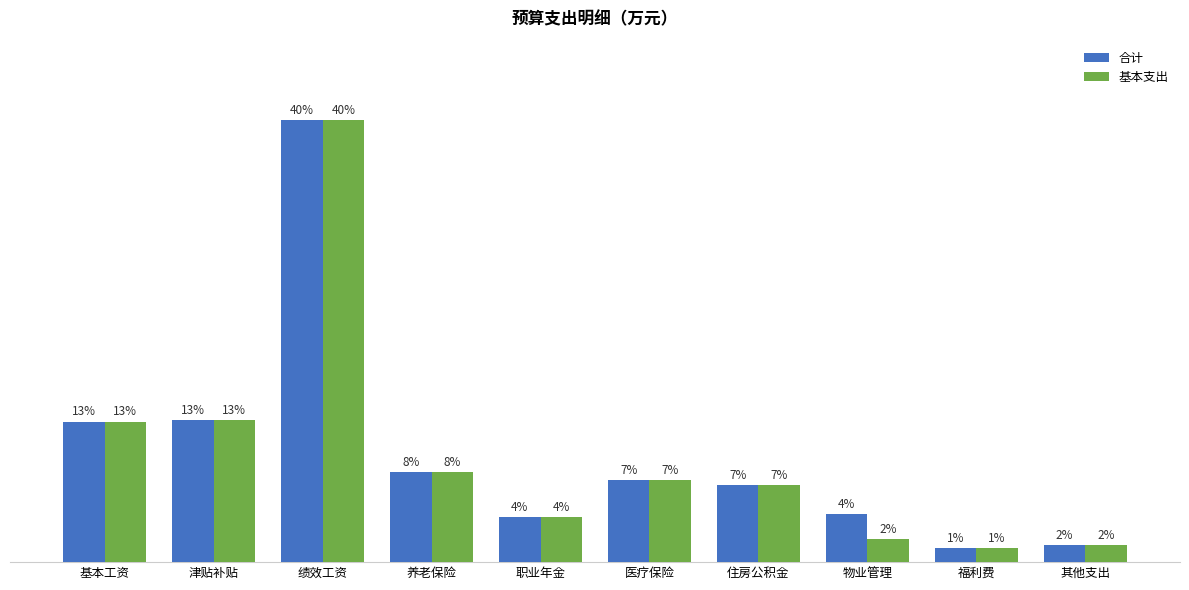

Are the bars grouped side by side (vs. stacked)?

Yes